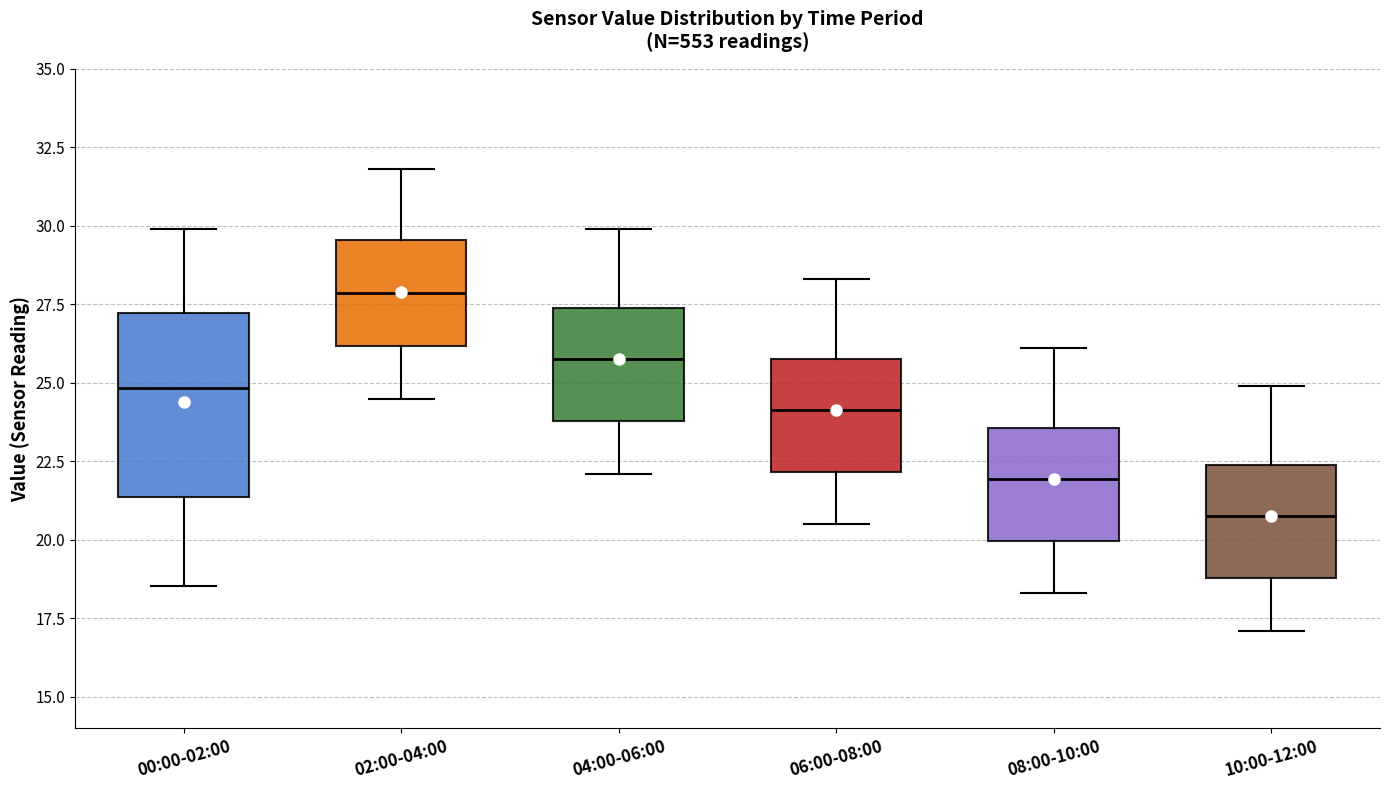

Reading left to right, read every box against the y-axis: the position of its median line, the range the box covers, and the ends of its whiskers. The values are not printed on the chart, so give them approximately, as read against the axis.

00:00-02:00: median 25.0, box 21.5 to 27.0, whiskers 18.5 to 30.0
02:00-04:00: median 28.0, box 26.0 to 29.5, whiskers 24.5 to 32.0
04:00-06:00: median 26.0, box 24.0 to 27.5, whiskers 22.0 to 30.0
06:00-08:00: median 24.0, box 22.0 to 26.0, whiskers 20.5 to 28.5
08:00-10:00: median 22.0, box 20.0 to 23.5, whiskers 18.5 to 26.0
10:00-12:00: median 21.0, box 19.0 to 22.5, whiskers 17.0 to 25.0